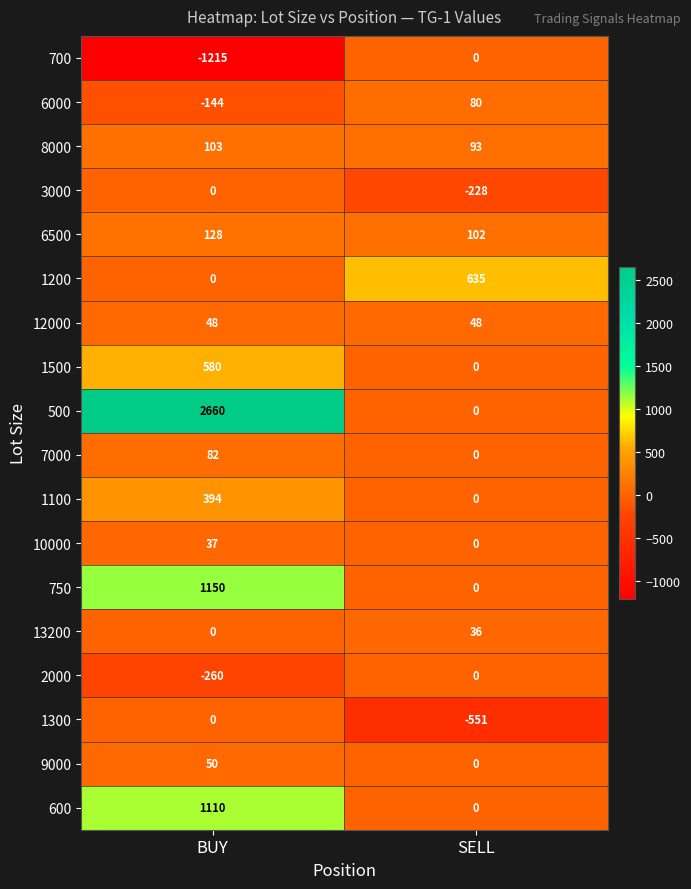

What is the difference between the 6500 values at SELL and BUY?

26